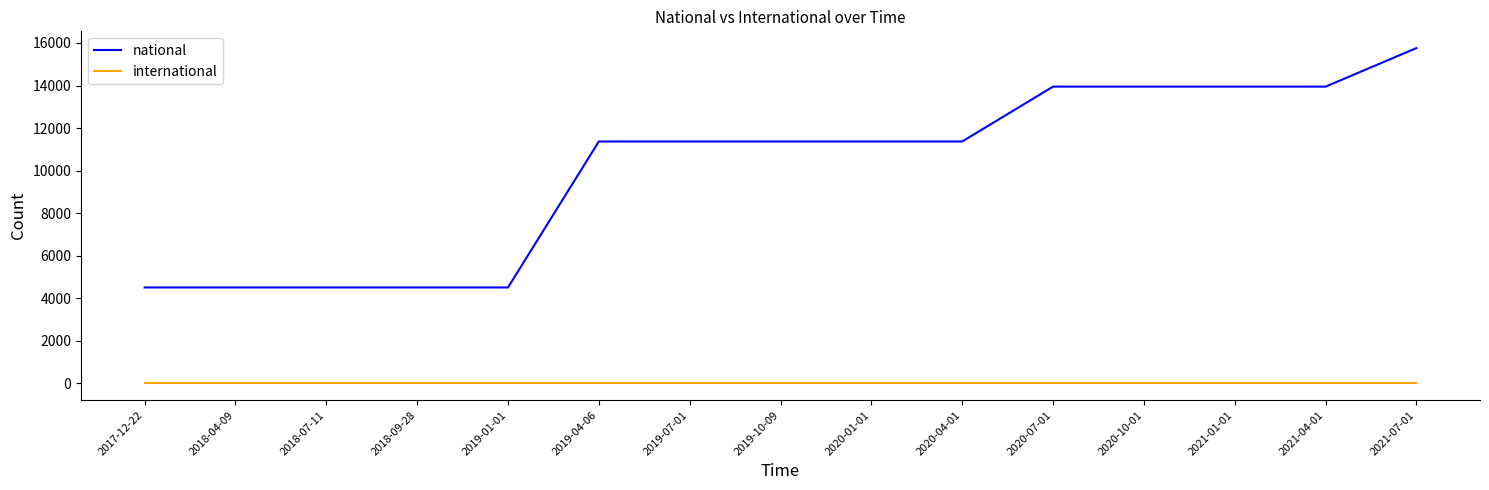

What is the greatest value displayed?

15759